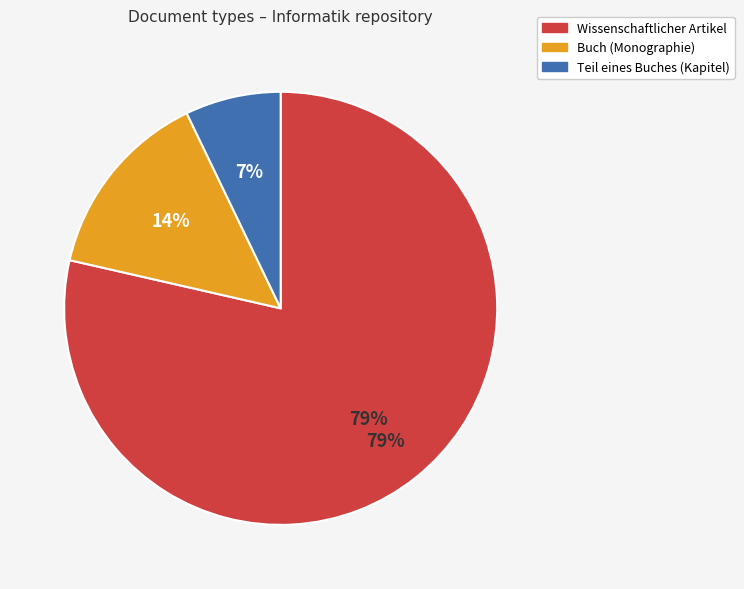

What is the smallest slice in the pie chart?

Teil eines Buches (Kapitel)